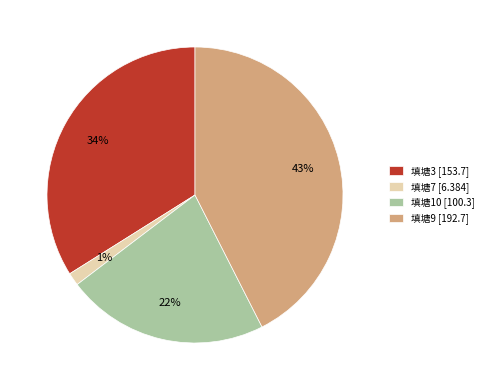

Count the number of slices in the pie.

4